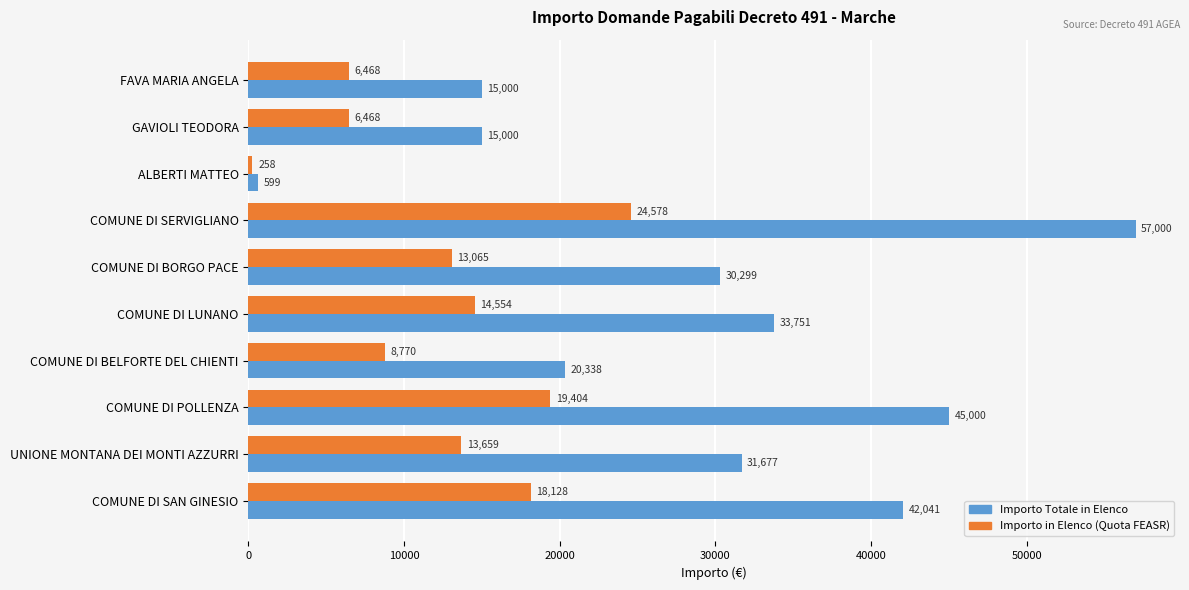

Where is Importo in Elenco (Quota FEASR) nearest to the value 12418?

COMUNE DI BORGO PACE